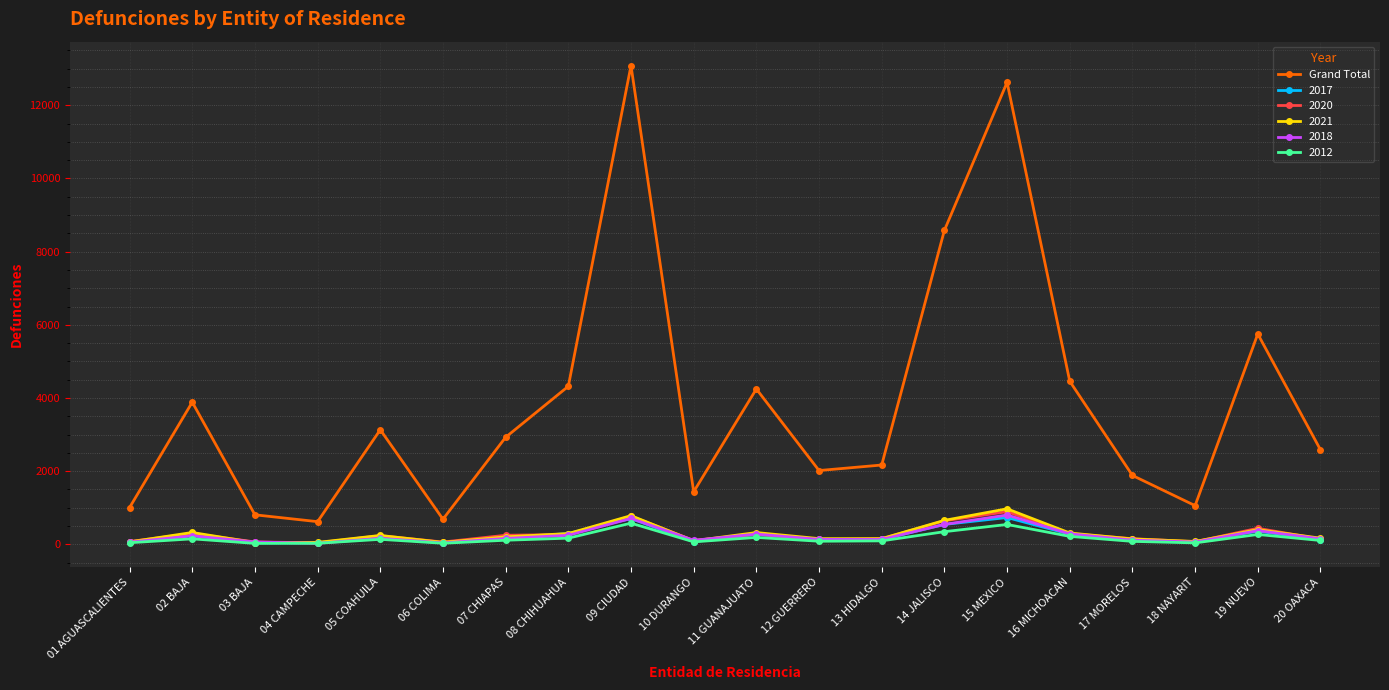

Which series changed the most between 04 CAMPECHE and 11 GUANAJUATO?

Grand Total